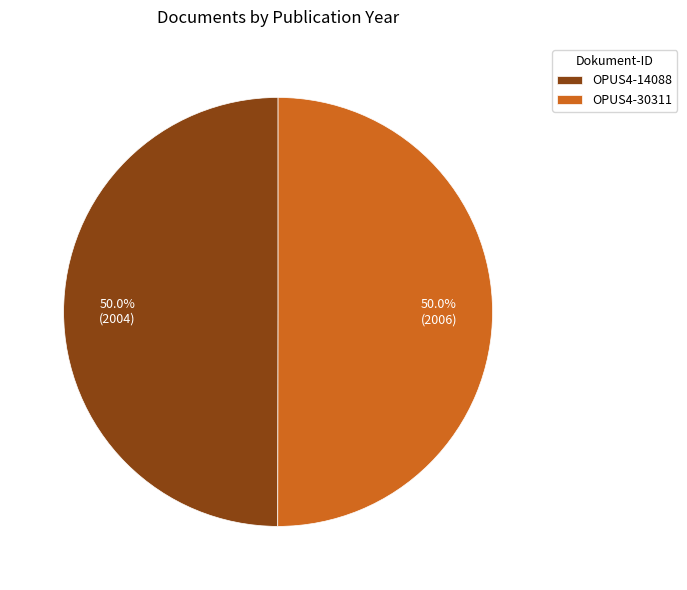

How many segments does this pie chart have?

2